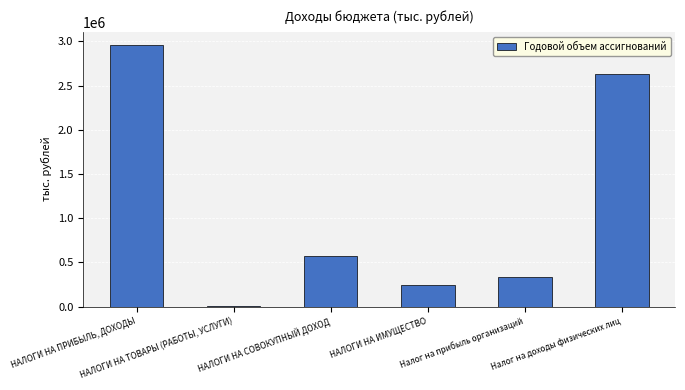

Count the number of categories in the chart.

6